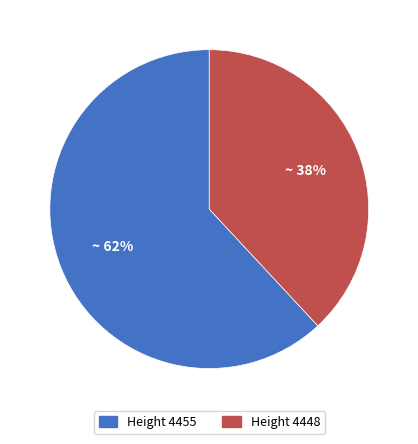

Is there a majority slice in this chart?

Yes